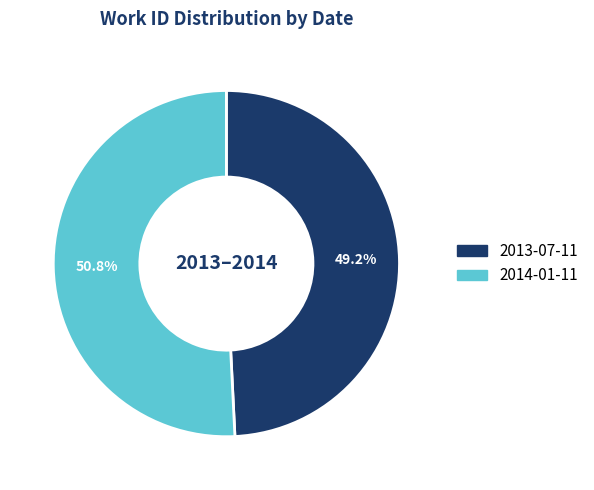

How much of the chart is everything except 2013-07-11?

50.8%